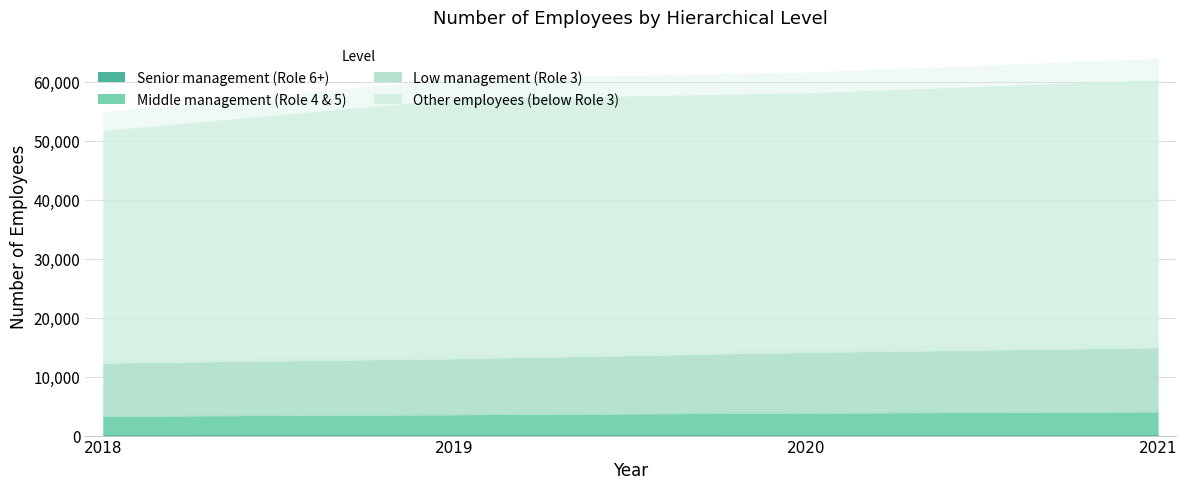

Which label corresponds to the largest value in the chart?

2021